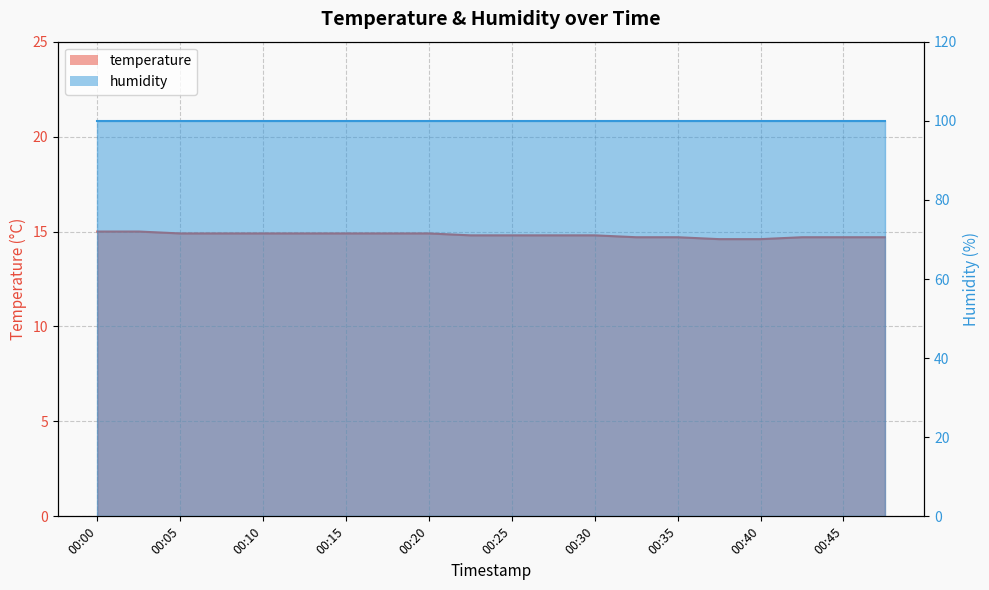

Reading left to right, transcribe all the data shown in this chart.

00:00=15.0	00:03=15.0	00:05=14.9	00:08=14.9	00:10=14.9	00:13=14.9	00:15=14.9	00:18=14.9	00:20=14.9	00:23=14.8	00:25=14.8	00:27=14.8	00:30=14.8	00:32=14.7	00:35=14.7	00:37=14.6	00:40=14.6	00:42=14.7	00:45=14.7	00:47=14.7